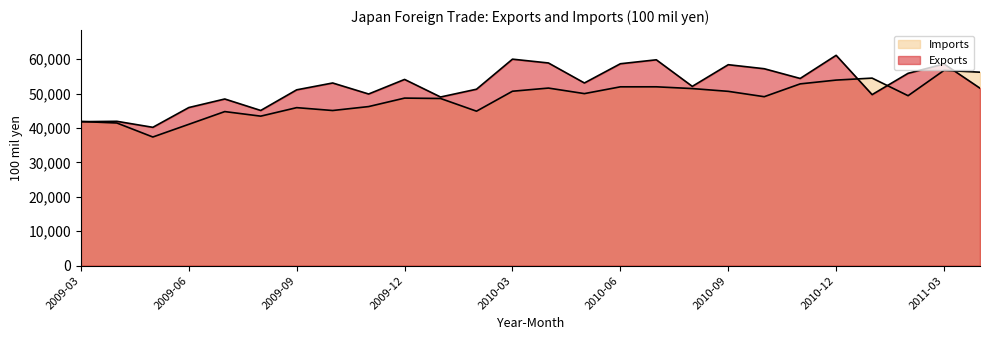

Count the number of categories in the chart.

26